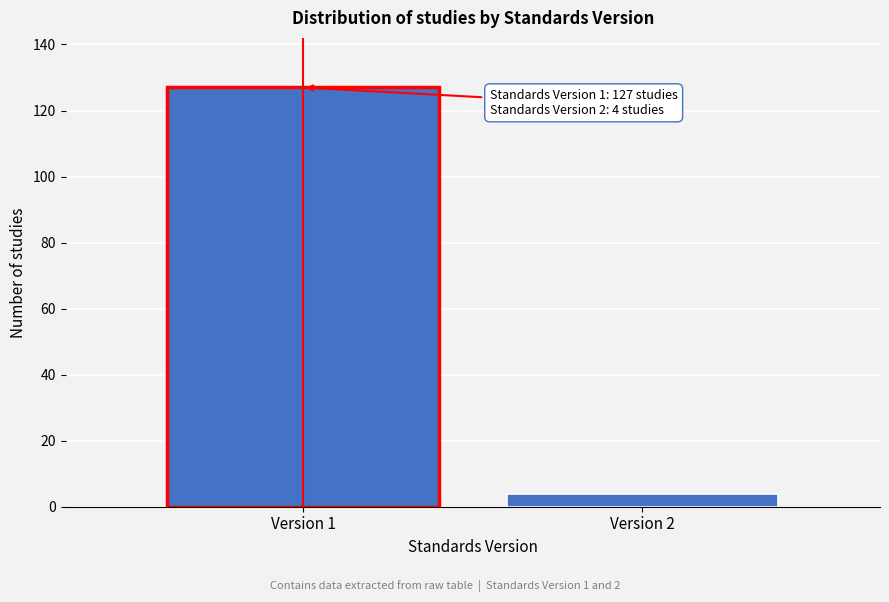

Reading right to left, list all the values displayed in this chart.

4	127